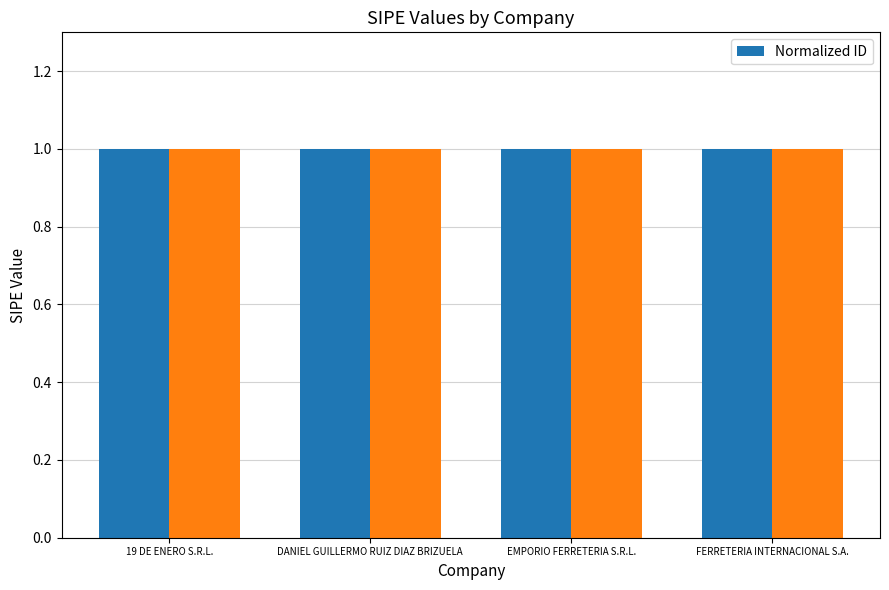

Which label corresponds to the smallest value in the chart?

FERRETERIA INTERNACIONAL S.A.